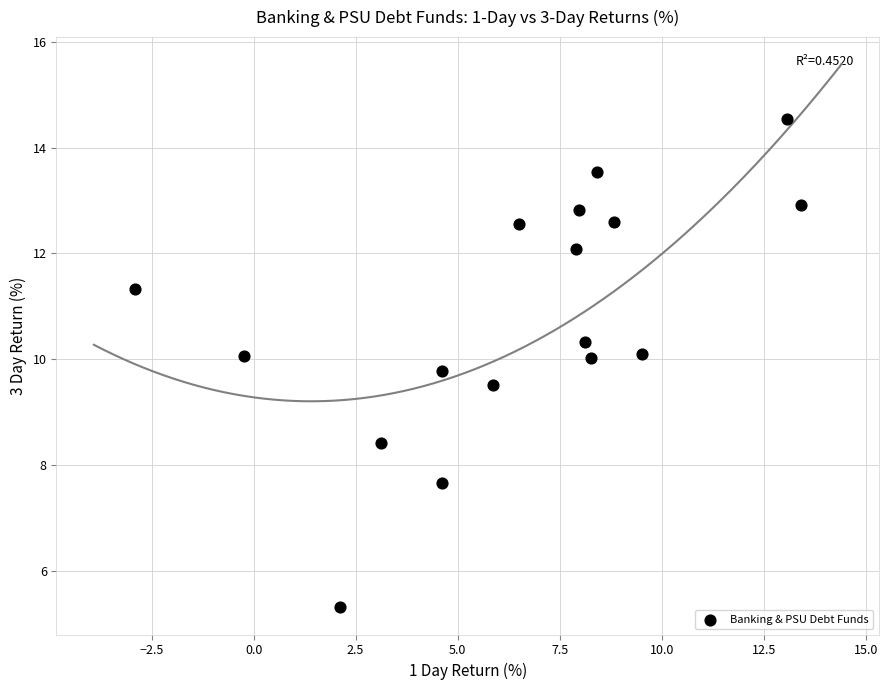

What is the range of Y values (max minus min)?

9.2